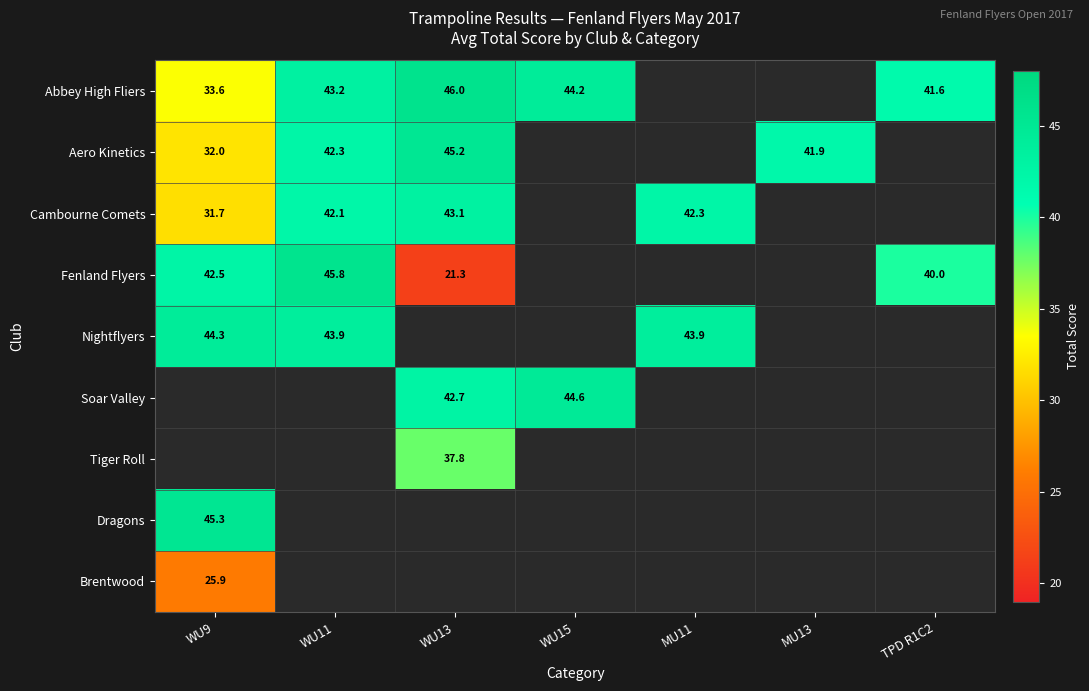

The Abbey High Fliers series shows 81.3 at WU13. True or false?

False